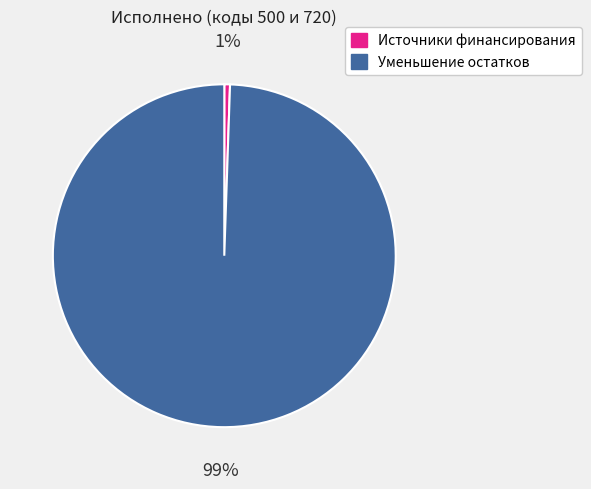

Is there a majority slice in this chart?

Yes